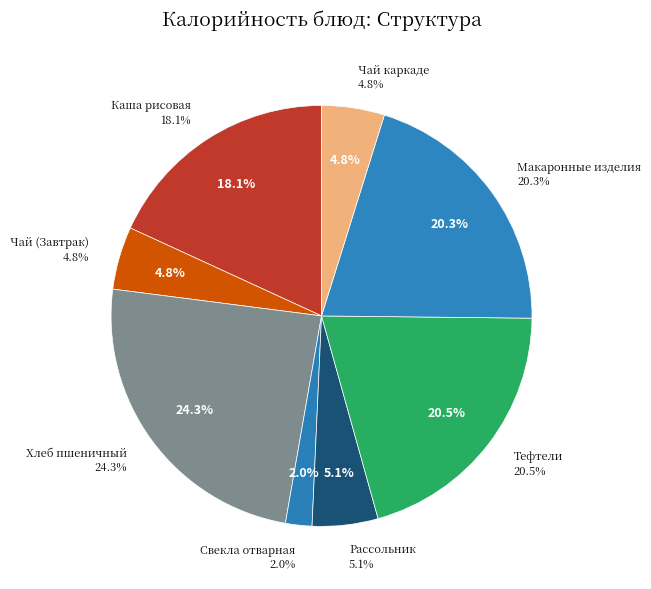

Is МАКАРОННЫЕ ИЗДЕЛИЯ ОТВАРНЫЕ the majority of the pie?

No